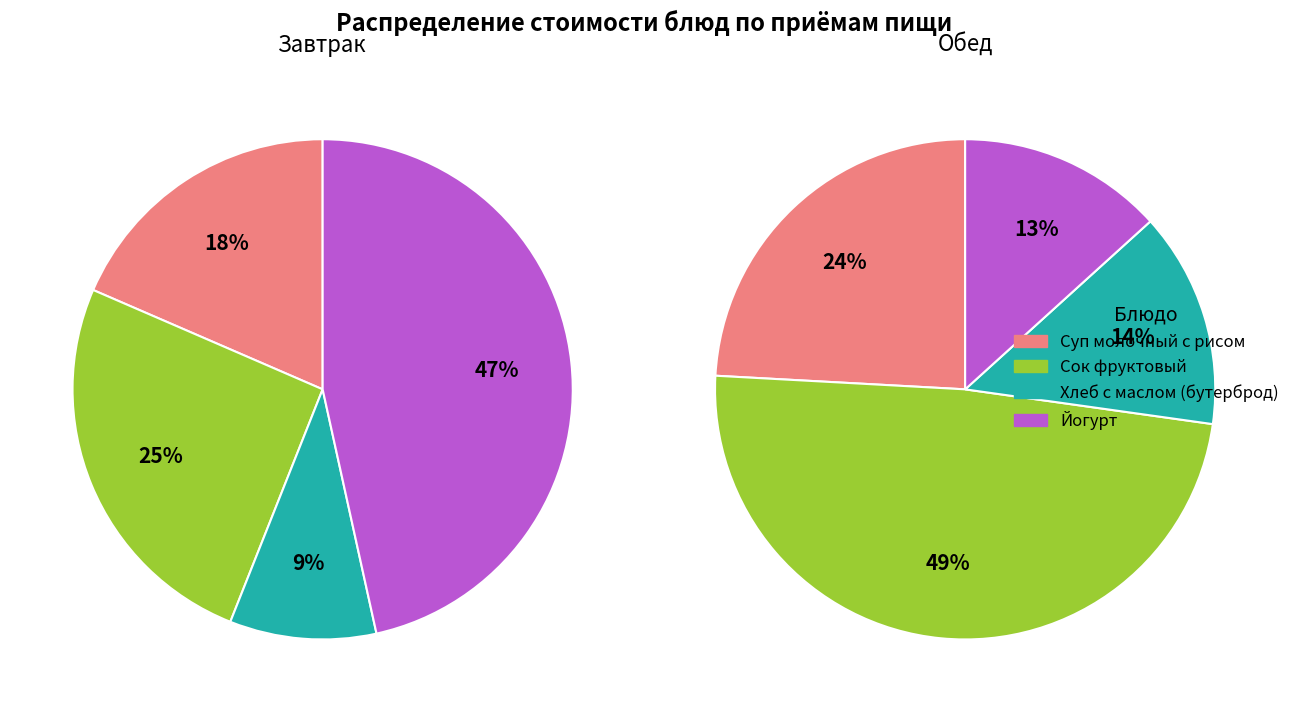

Is there any slice that represents more than half of the pie?

No